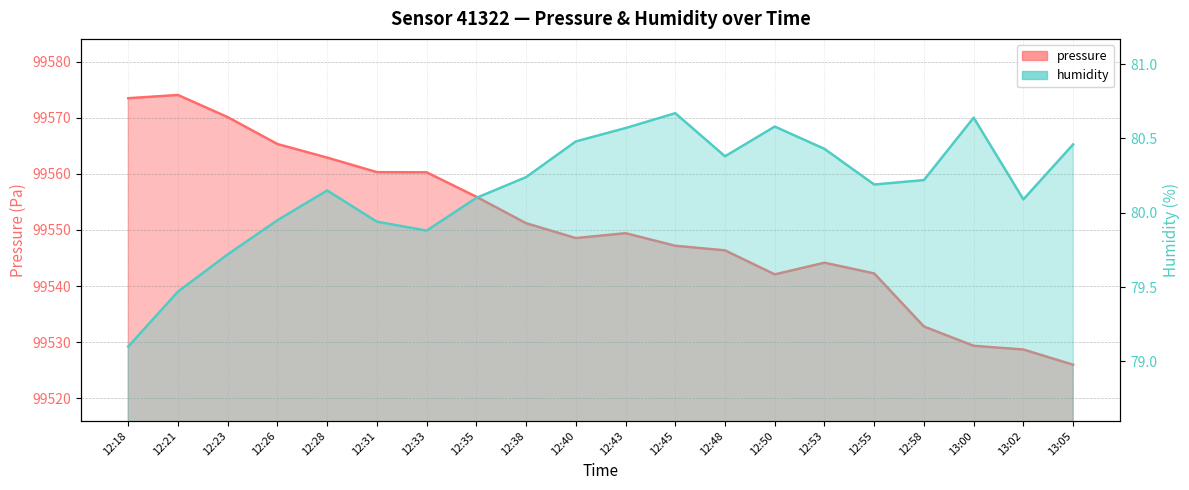

At which label does humidity first exceed 80?

12:28